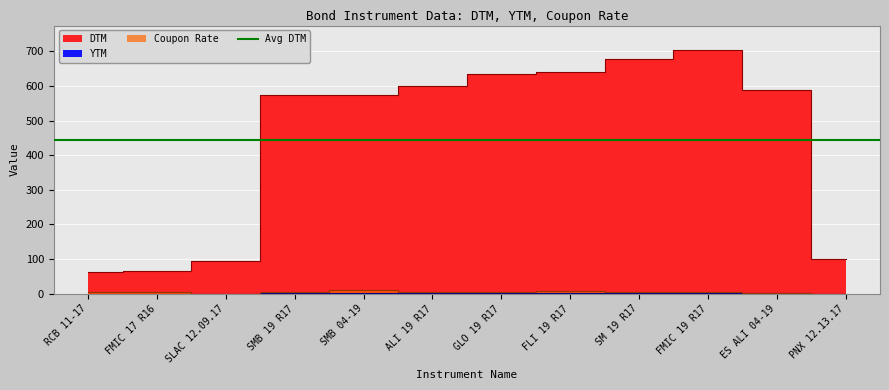

What is the label of the 9th point from the right?

SMB 19 R17